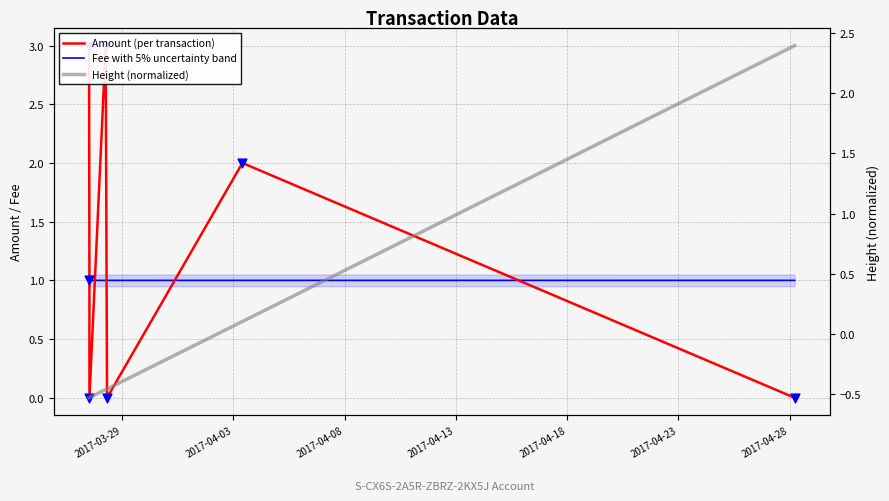

Which series has the largest total across all categories?

Amount (per transaction)